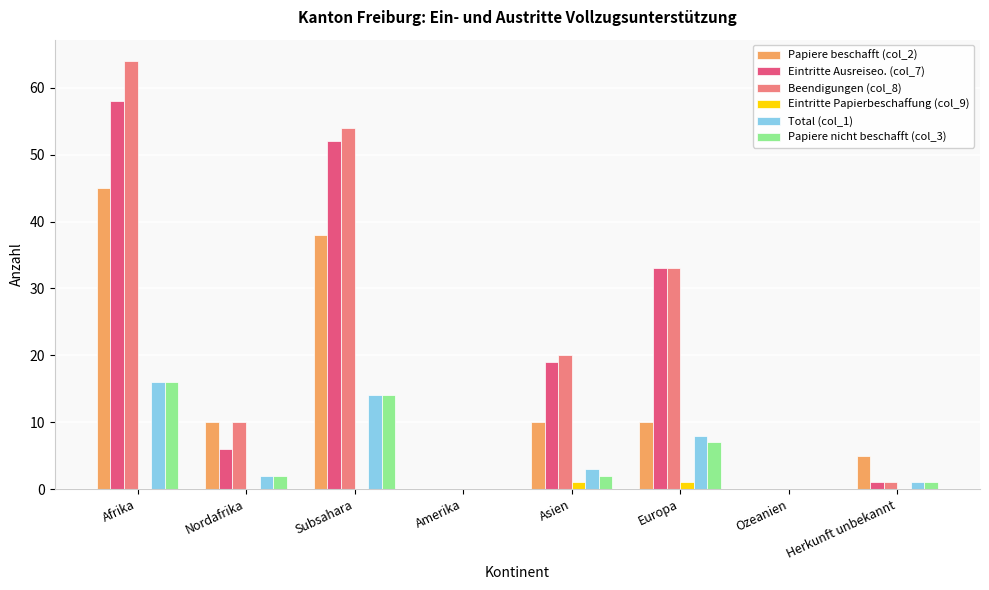

How many series are shown in this chart?

6